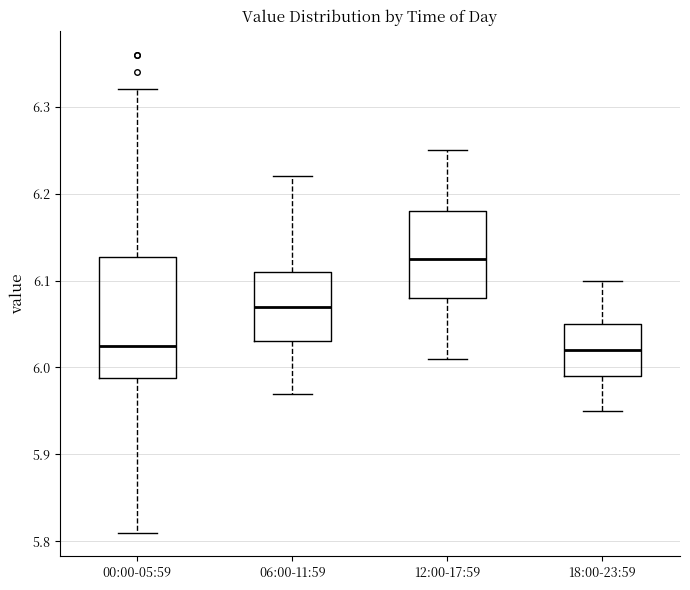

Reading left to right, read every box against the y-axis: the position of its median line, the range the box covers, and the ends of its whiskers. The values are not printed on the chart, so give them approximately, as read against the axis.

00:00-05:59: median 6.03, box 5.99 to 6.13, whiskers 5.81 to 6.32
06:00-11:59: median 6.07, box 6.03 to 6.11, whiskers 5.97 to 6.22
12:00-17:59: median 6.13, box 6.08 to 6.18, whiskers 6.01 to 6.25
18:00-23:59: median 6.02, box 5.99 to 6.05, whiskers 5.95 to 6.10